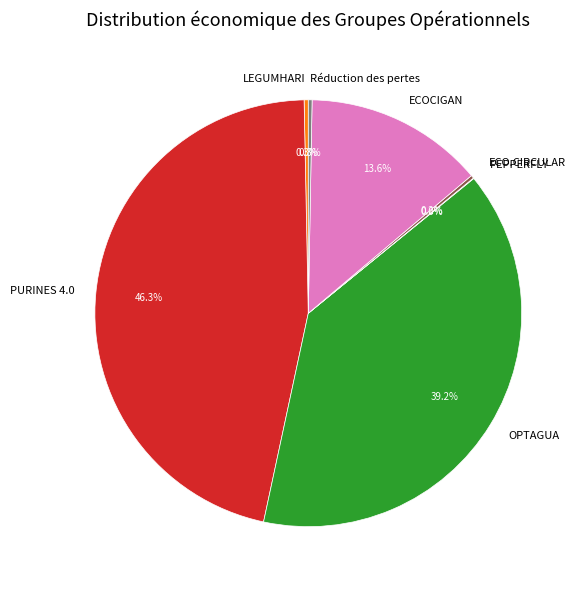

Is there any slice that represents more than half of the pie?

No